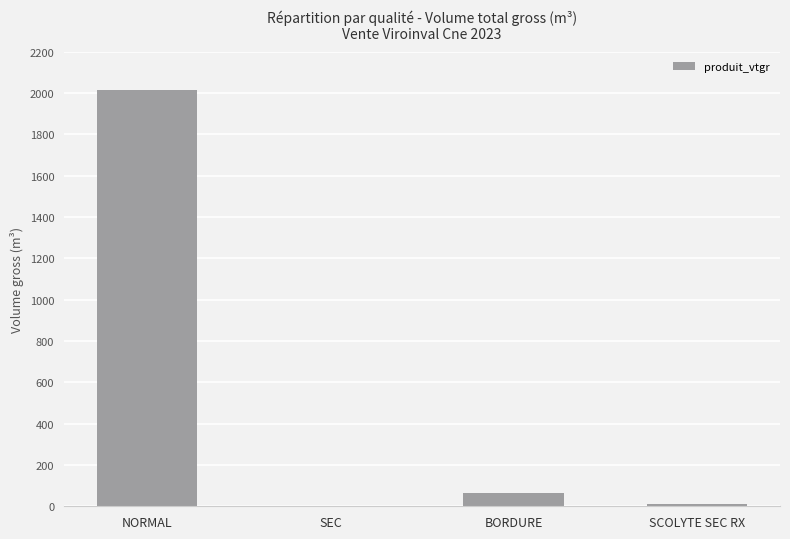

Where does the data first go above 63?

NORMAL